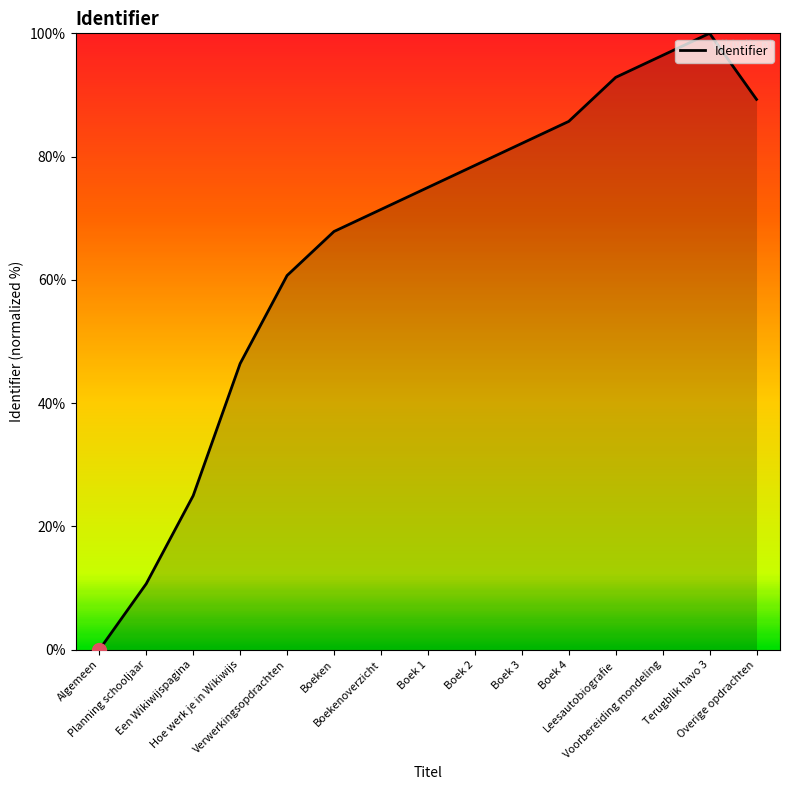

At which category does the data reach its first local peak?

Terugblik havo 3